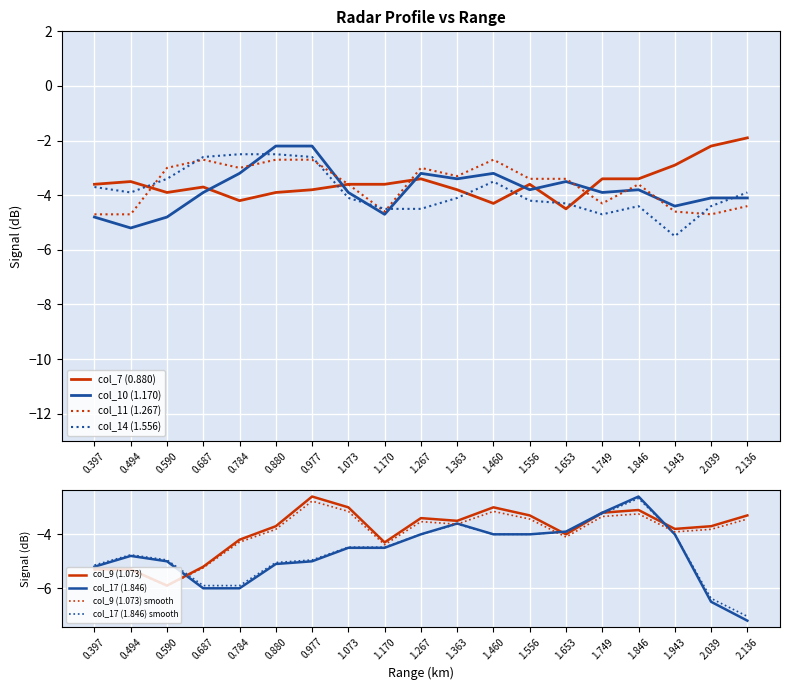

How many times do col_7 (0.880) and col_9 (1.073) cross each other?

2